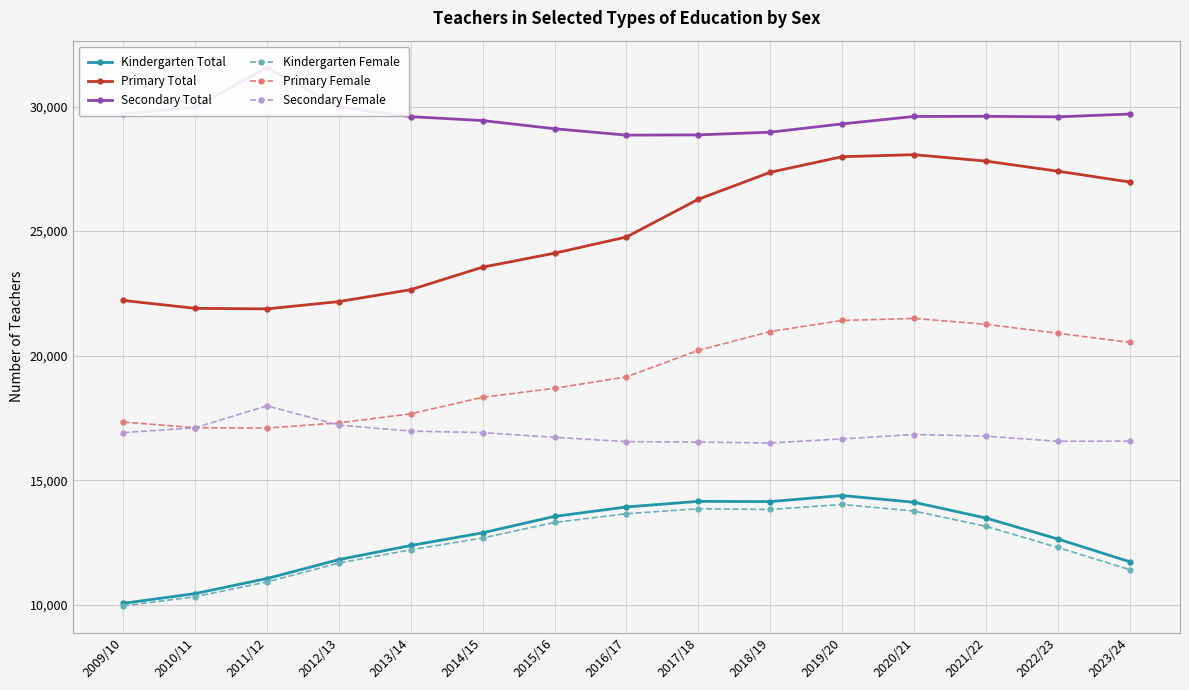

What is the label of the 3rd point from the right?

2021/22